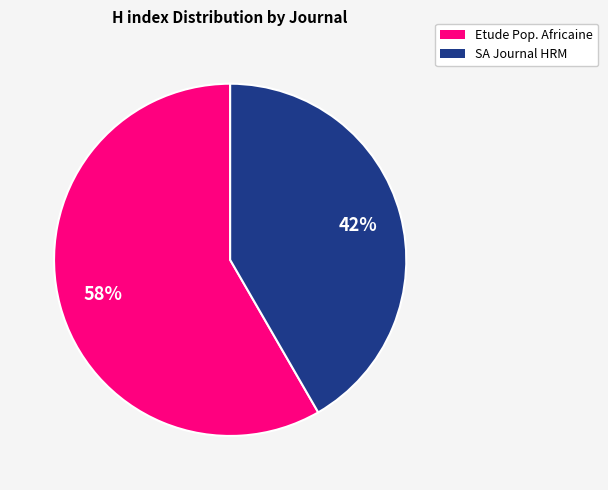

To the nearest percent, what is the average slice percentage?

50%